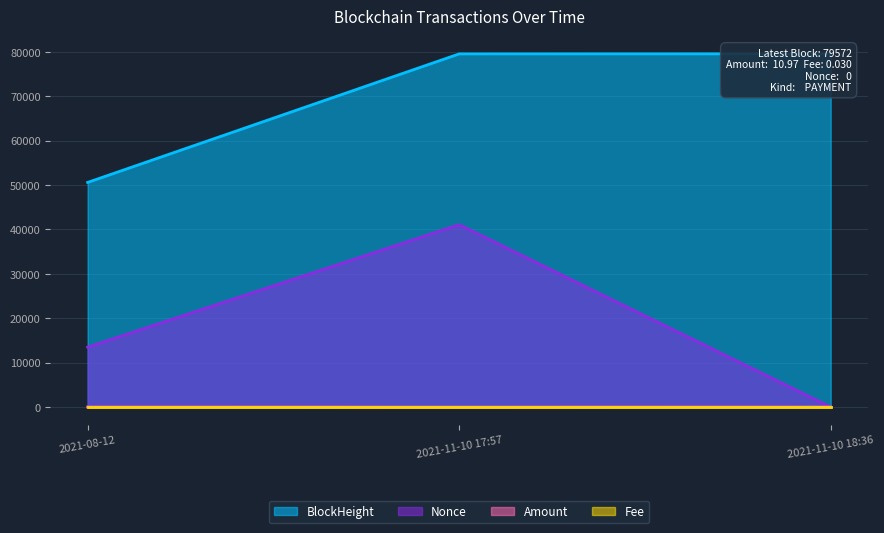

Where does the Amount series first go above 10?

2021-11-10 18:36